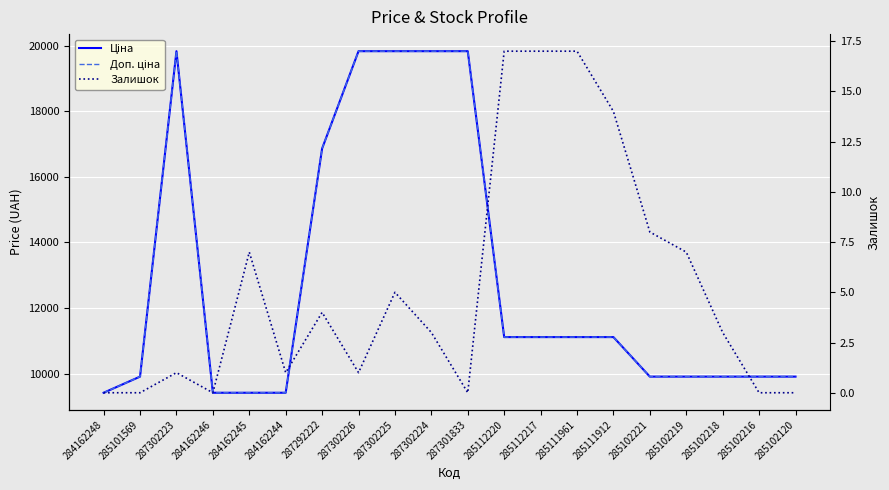

At how many categories does at least one series exceed 5873?

20